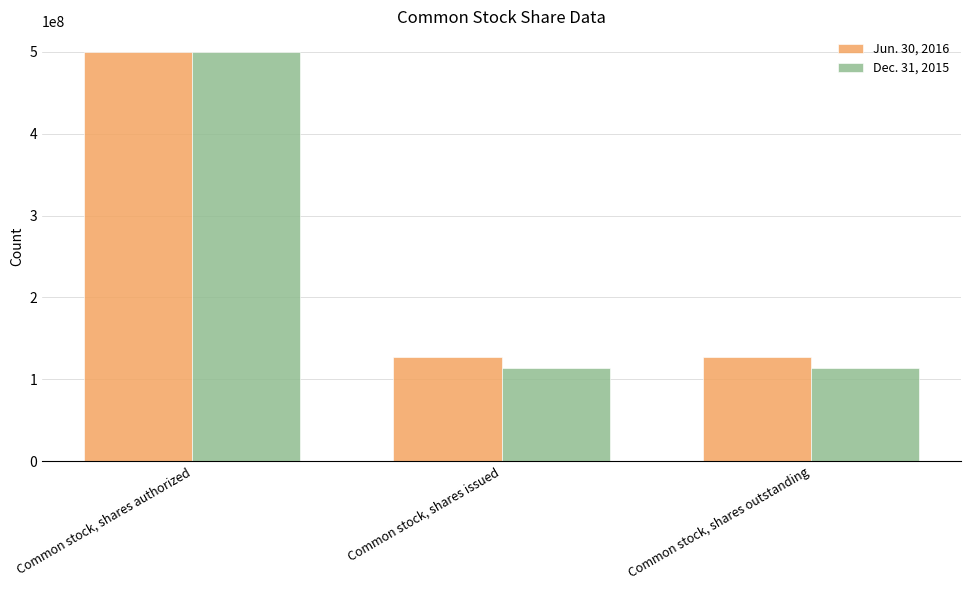

Which series has the largest range (max minus min)?

Dec. 31, 2015